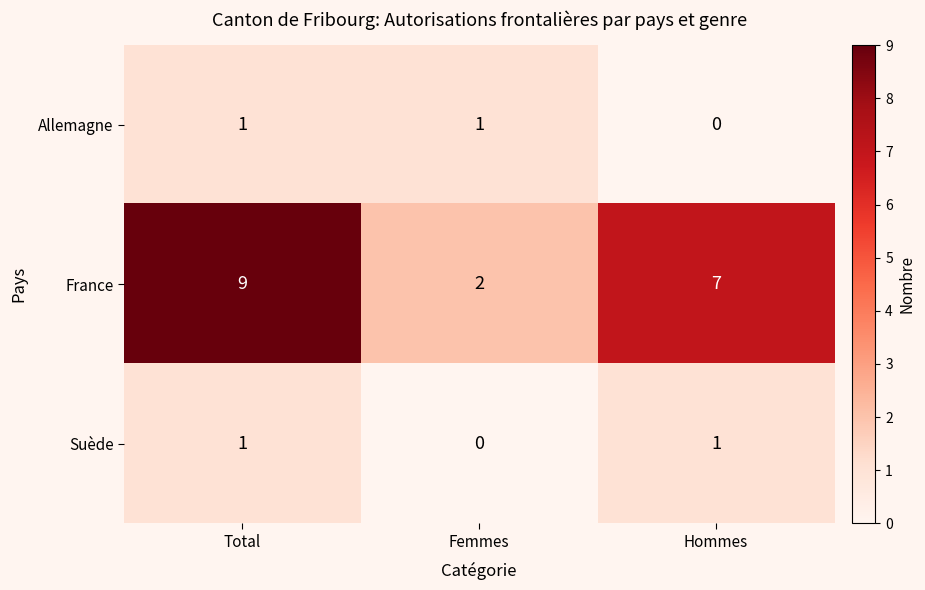

Between Total and Hommes, which series saw the biggest shift?

France